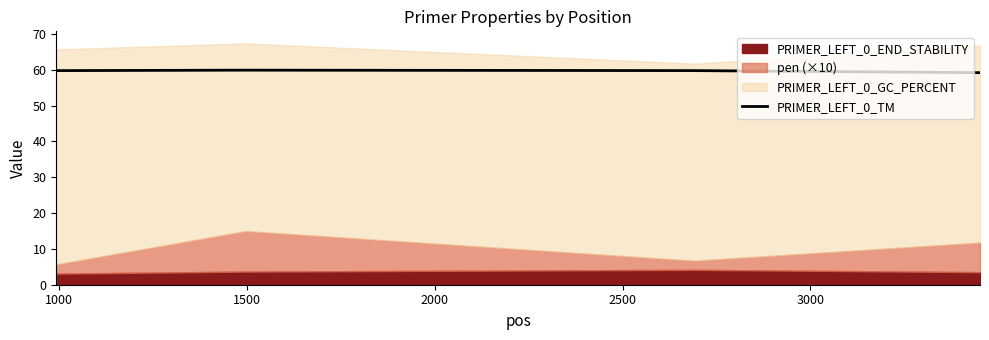

What is the maximum value for PRIMER_LEFT_0_TM?

59.9